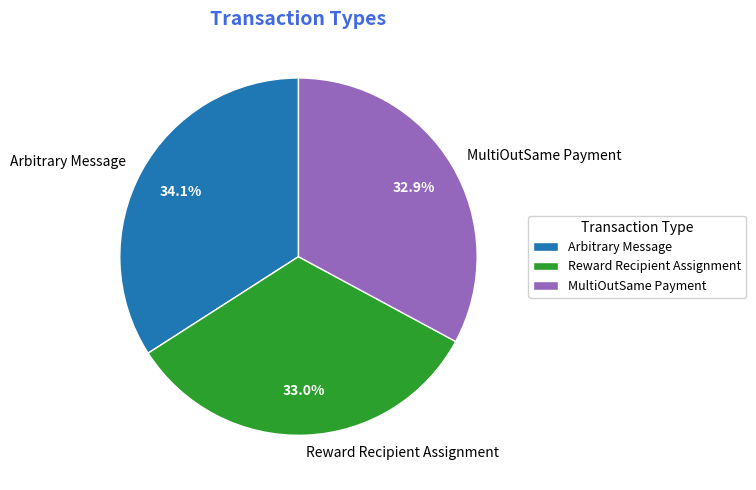

To the nearest percent, what is the difference between the Reward Recipient Assignment and Arbitrary Message slice percentages?

1%